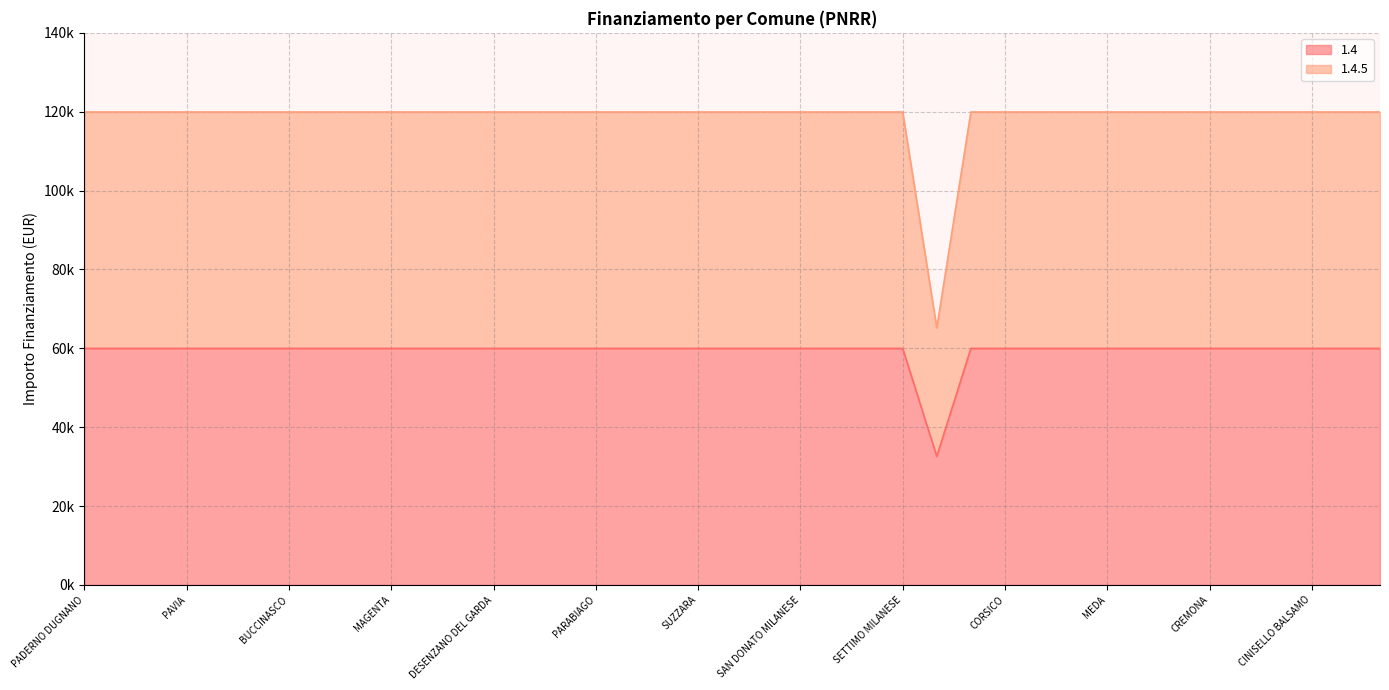

True or false: 1.4 and 1.4.5 cross at least once.

False